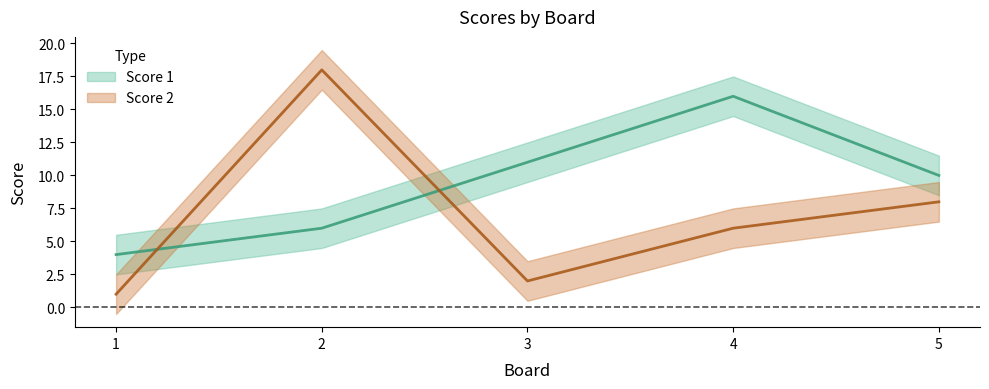

At how many categories does at least one series exceed 10?

3